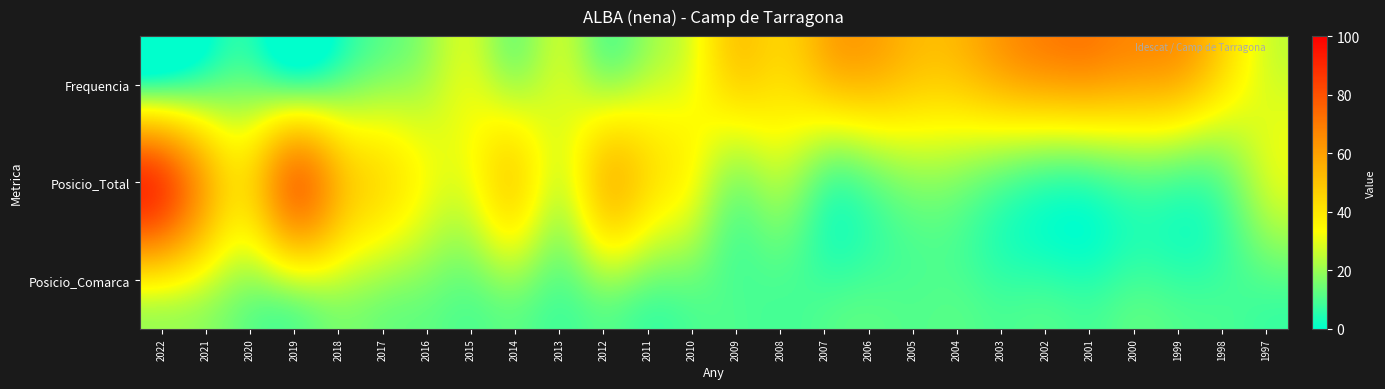

Which series has the largest range (max minus min)?

Posicio_Total